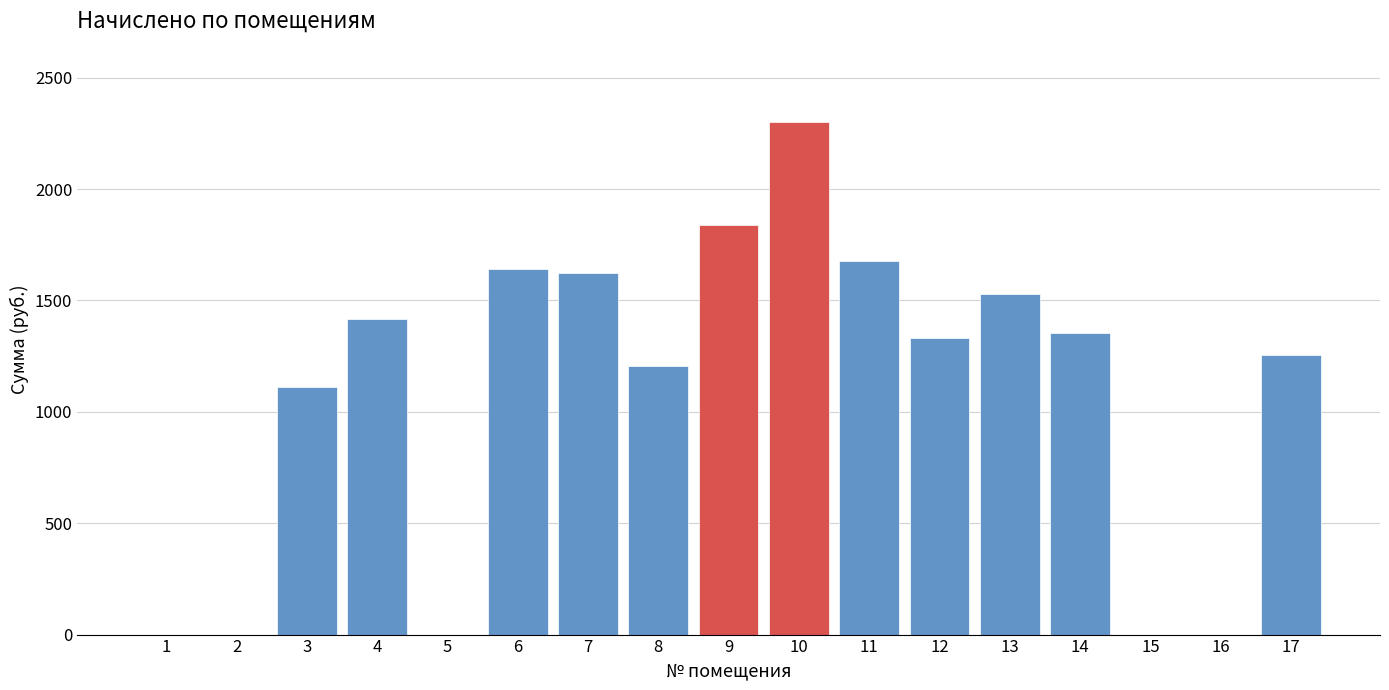

What is the maximum value shown in the chart?

2303.2